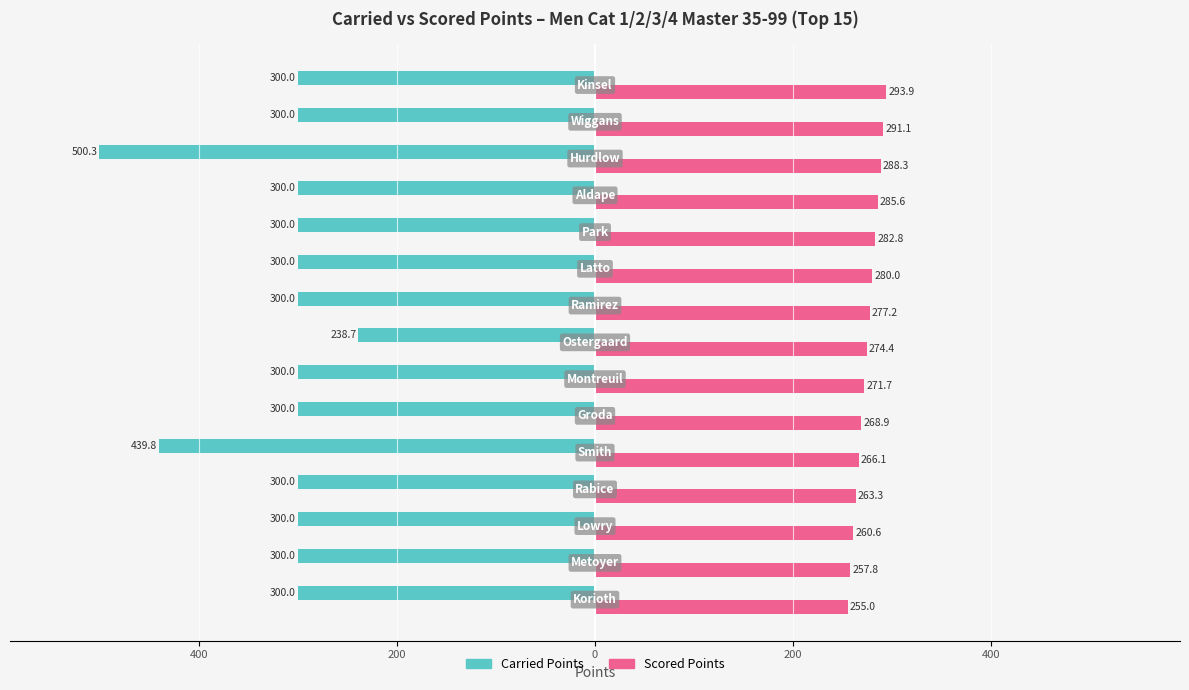

Which series has the widest spread of values?

Carried Points